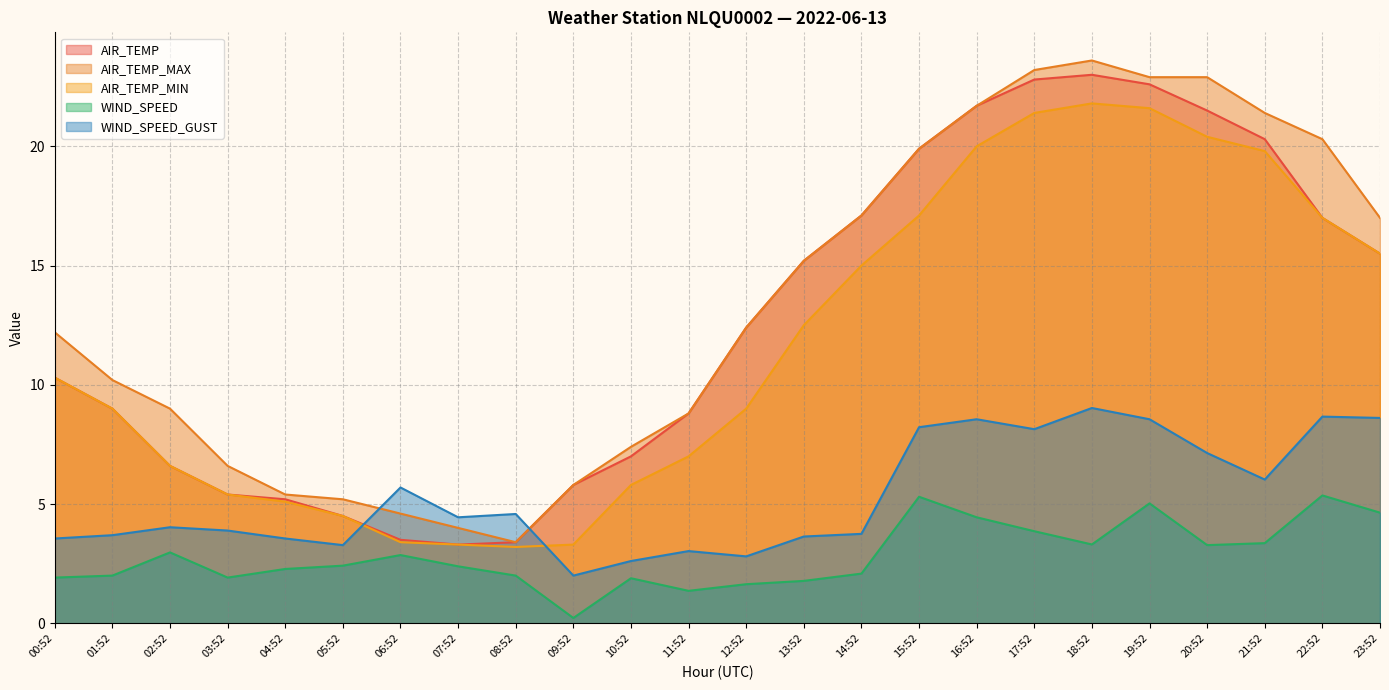

Rank the categories by WIND_SPEED_GUST value from lowest to highest.

09:52, 10:52, 12:52, 11:52, 05:52, 00:52, 04:52, 13:52, 01:52, 14:52, 03:52, 02:52, 07:52, 08:52, 06:52, 21:52, 20:52, 17:52, 15:52, 16:52, 19:52, 23:52, 22:52, 18:52